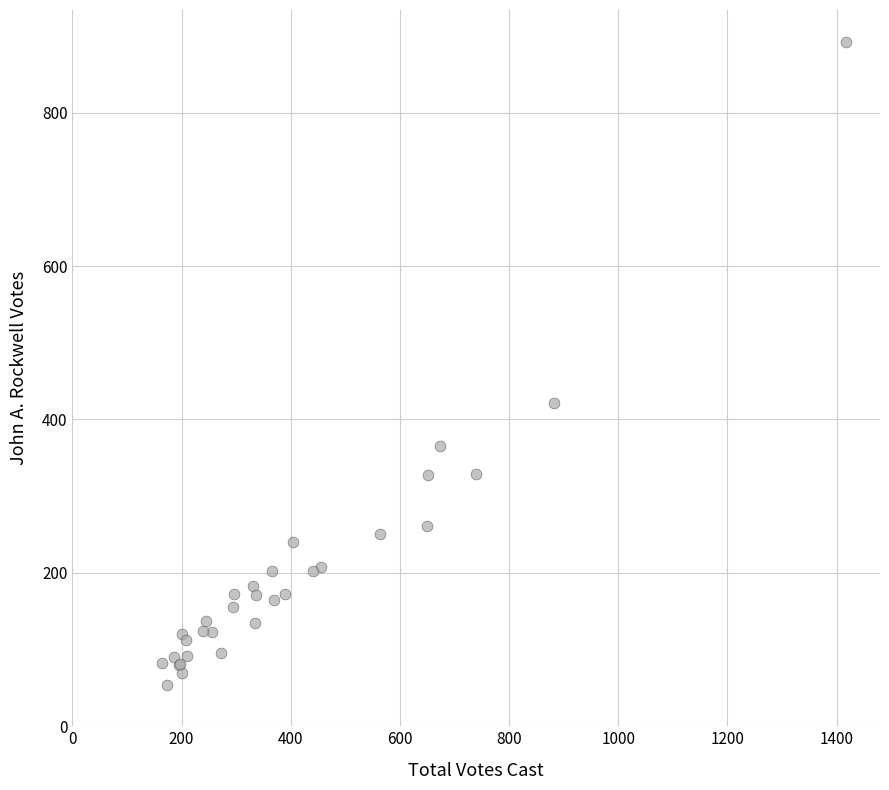

What Y value in the scatter plot is closest to 473?

422